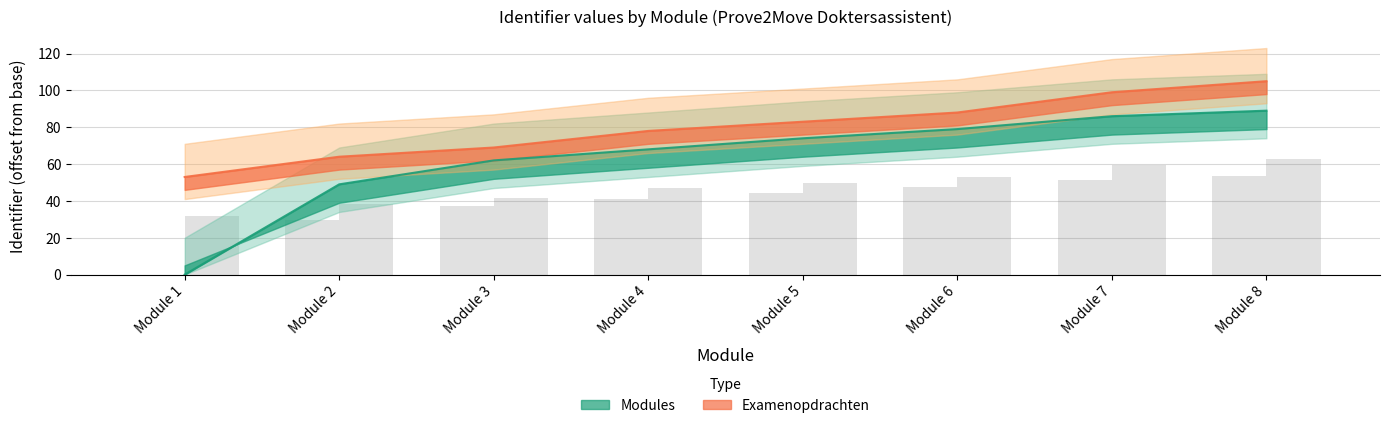

Which series has the largest range (max minus min)?

Modules